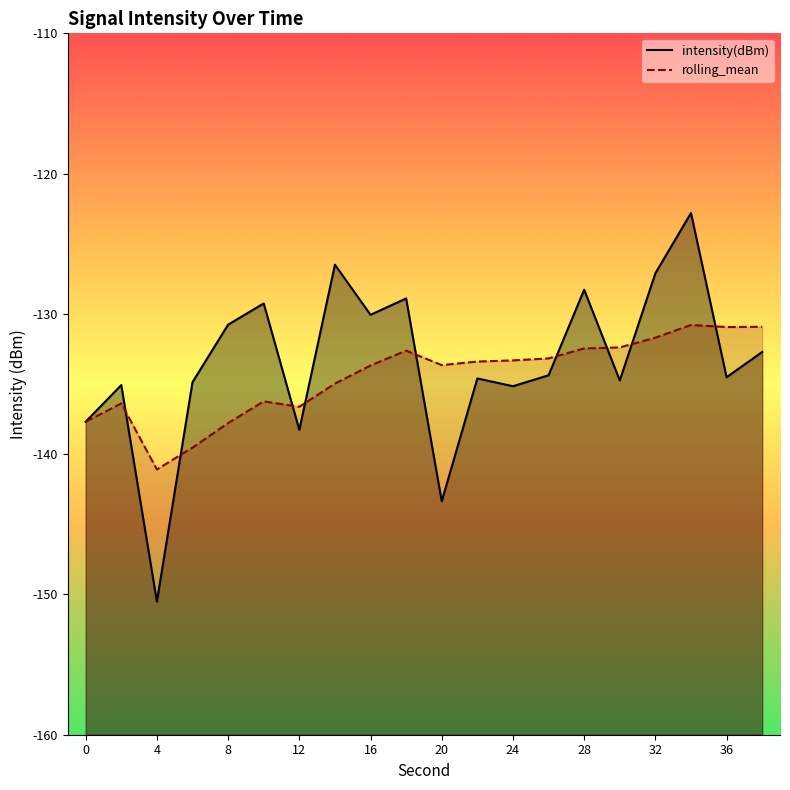

Reading left to right, list all the values displayed in this chart.

intensity(dBm): -137.7	-135.1	-150.5	-134.9	-130.8	-129.3	-138.3	-126.5	-130.1	-128.9	-143.4	-134.6	-135.2	-134.4	-128.3	-134.7	-127.1	-122.8	-134.5	-132.7
rolling_mean: -137.7	-136.4	-141.1	-139.5	-137.8	-136.2	-136.6	-135.0	-133.7	-132.6	-133.7	-133.4	-133.3	-133.2	-132.5	-132.4	-131.7	-130.8	-130.9	-130.9